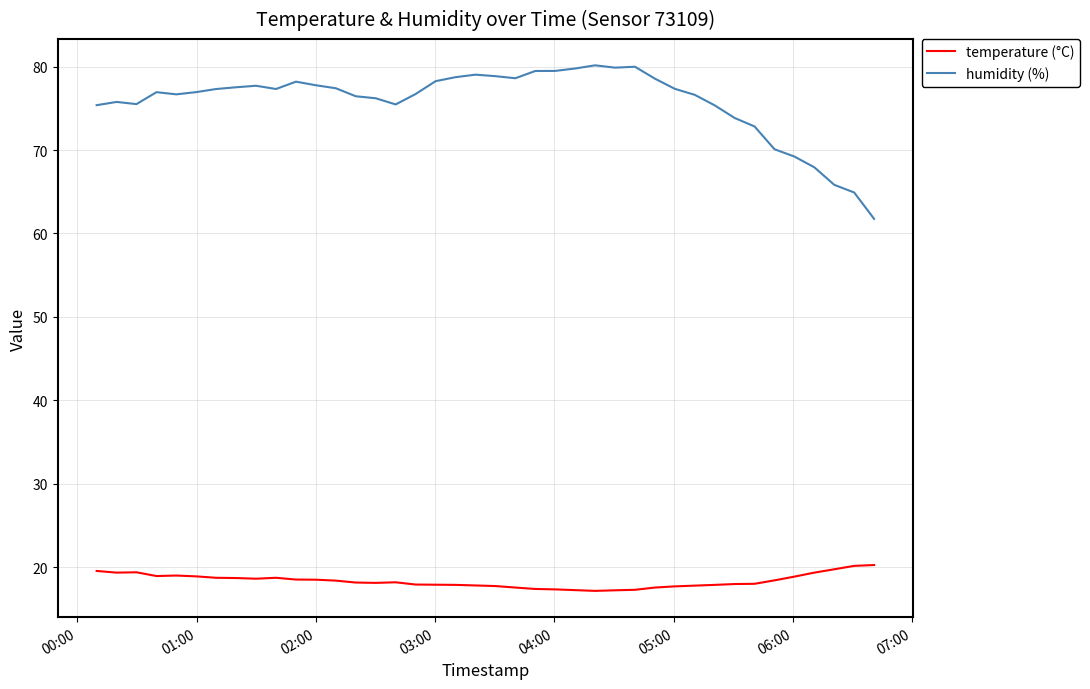

Which series has the largest total across all categories?

humidity (%)